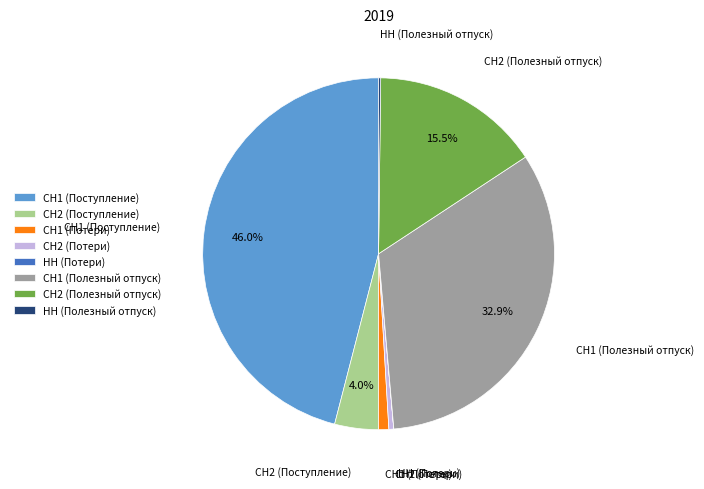

What portion of the pie excludes СН2 (Поступление)?

96.0%